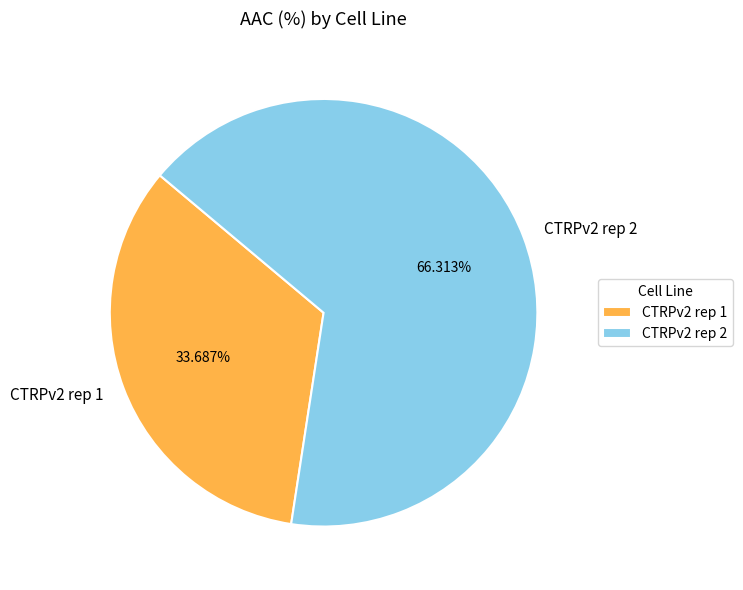

To the nearest percent, what is the difference between the largest and smallest slice percentages?

33%